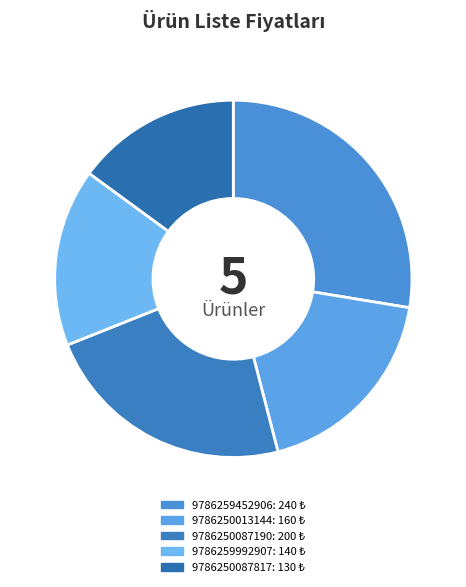

How many segments does this pie chart have?

5